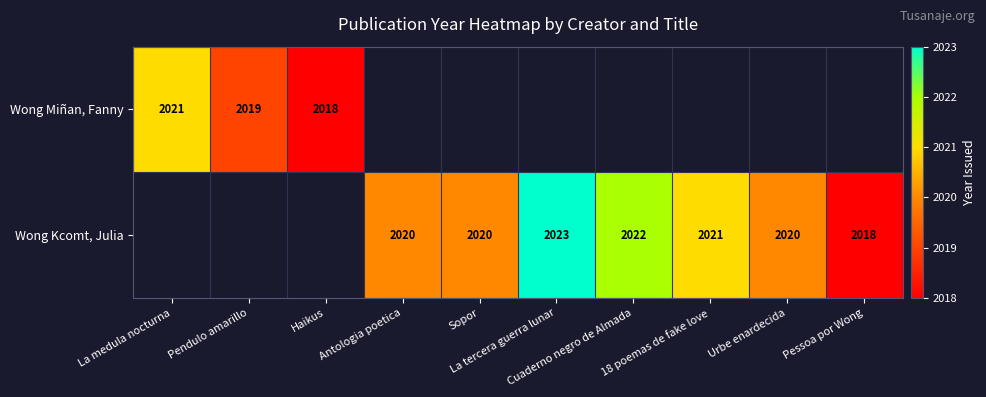

What is the sum of the Wong Kcomt, Julia values at Urbe enardecida and 18 poemas de fake love?

4041.0